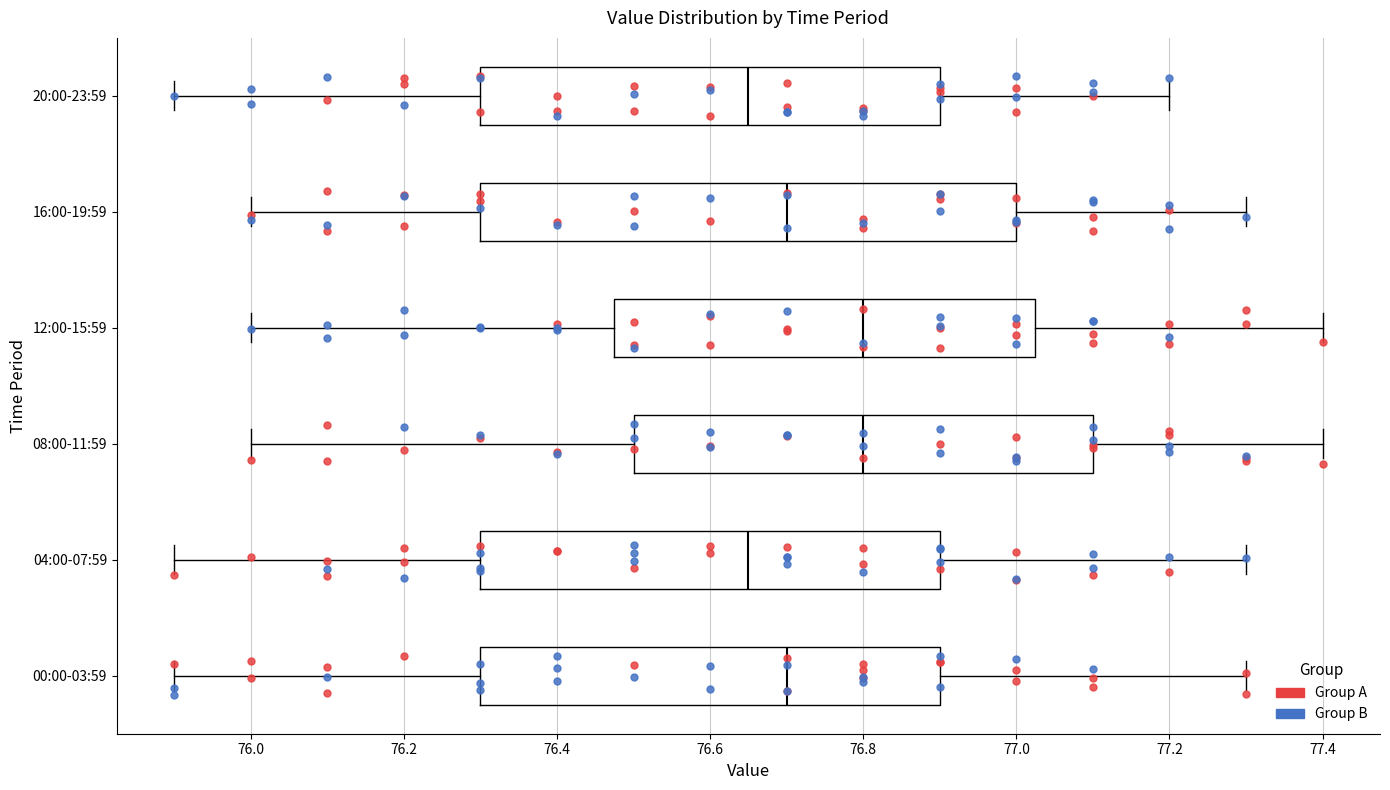

Reading bottom to top, transcribe this box plot: for each box, give where its median line is, the range the box spans, and where its two whiskers end, as read against the x-axis. The values are not printed on the chart, so give them approximately, as read against the axis.

00:00-03:59: median 76.70, box 76.30 to 76.90, whiskers 75.90 to 77.30
04:00-07:59: median 76.66, box 76.30 to 76.90, whiskers 75.90 to 77.30
08:00-11:59: median 76.80, box 76.50 to 77.10, whiskers 76.00 to 77.40
12:00-15:59: median 76.80, box 76.48 to 77.02, whiskers 76.00 to 77.40
16:00-19:59: median 76.70, box 76.30 to 77.00, whiskers 76.00 to 77.30
20:00-23:59: median 76.66, box 76.30 to 76.90, whiskers 75.90 to 77.20